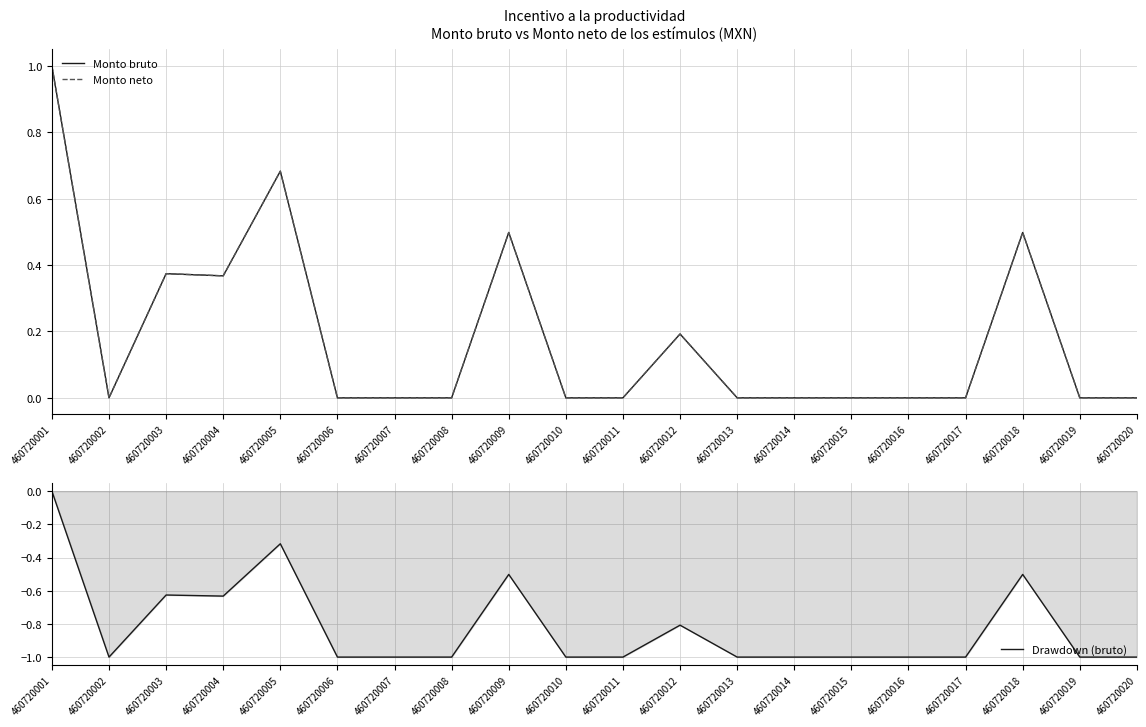

How many distinct data groups are displayed?

3